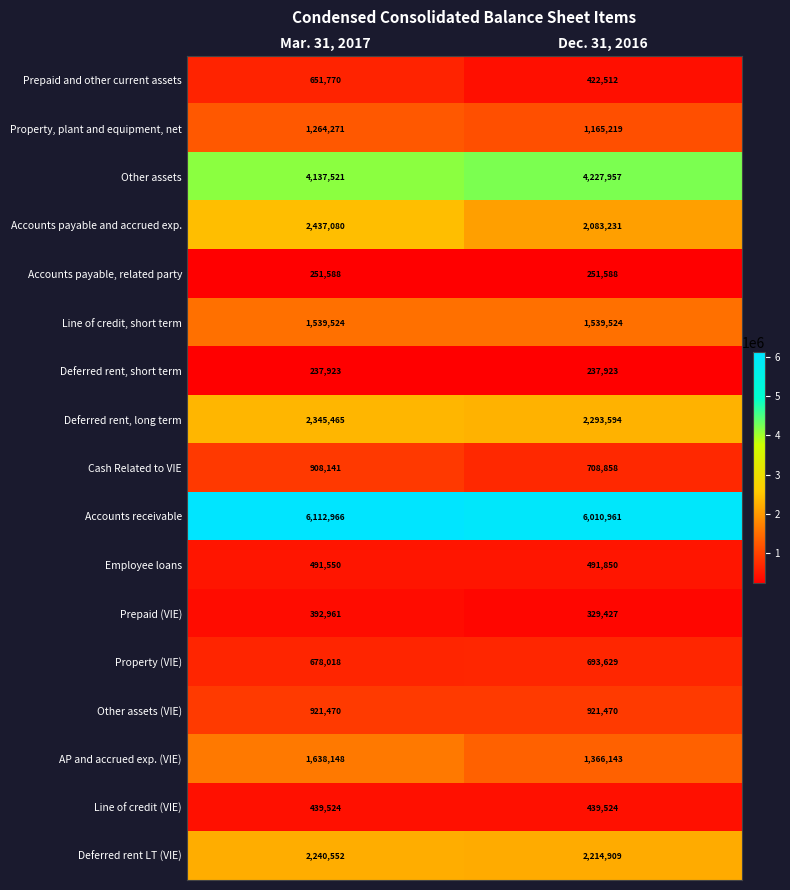

At which category is the sum across all series the highest?

Mar. 31, 2017